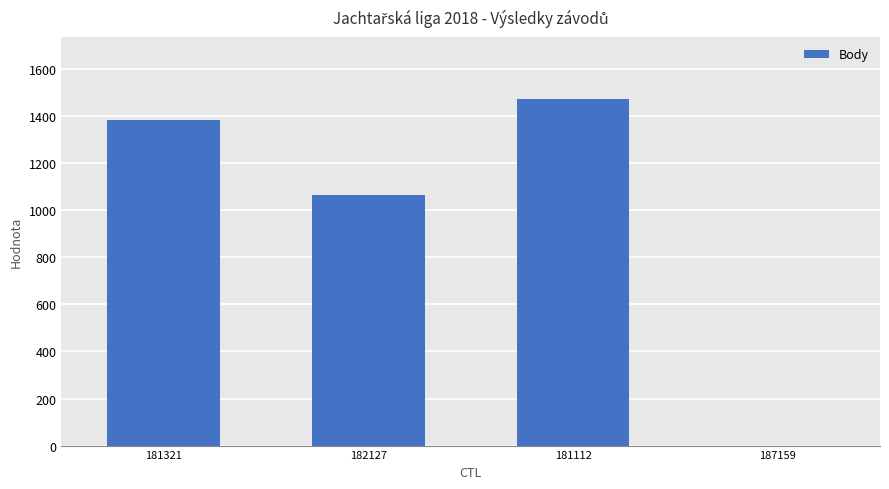

What is the sum of all values?

3921